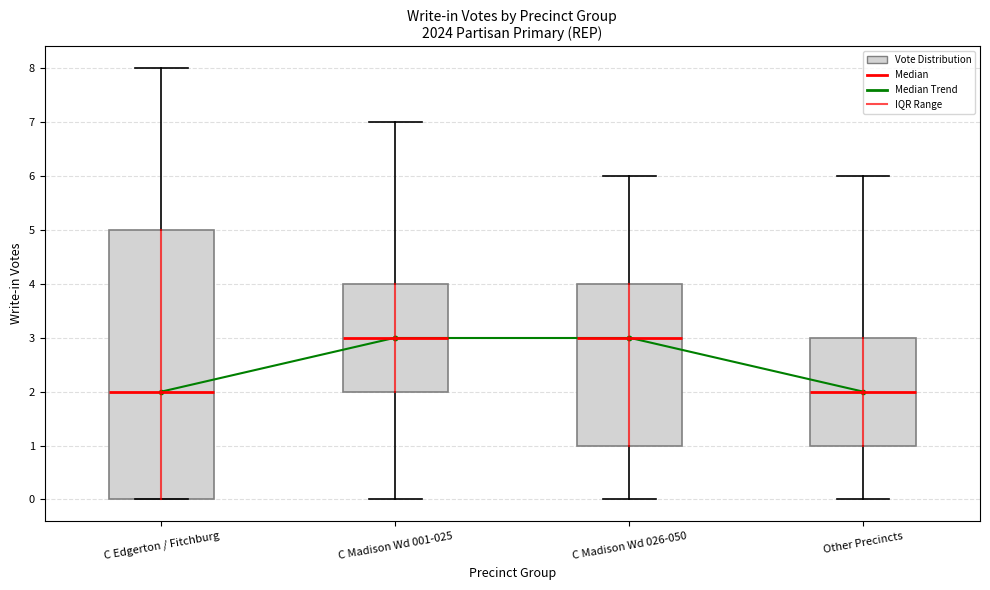

Which box is the tallest, from its lower edge to its upper edge?

C Edgerton / Fitchburg